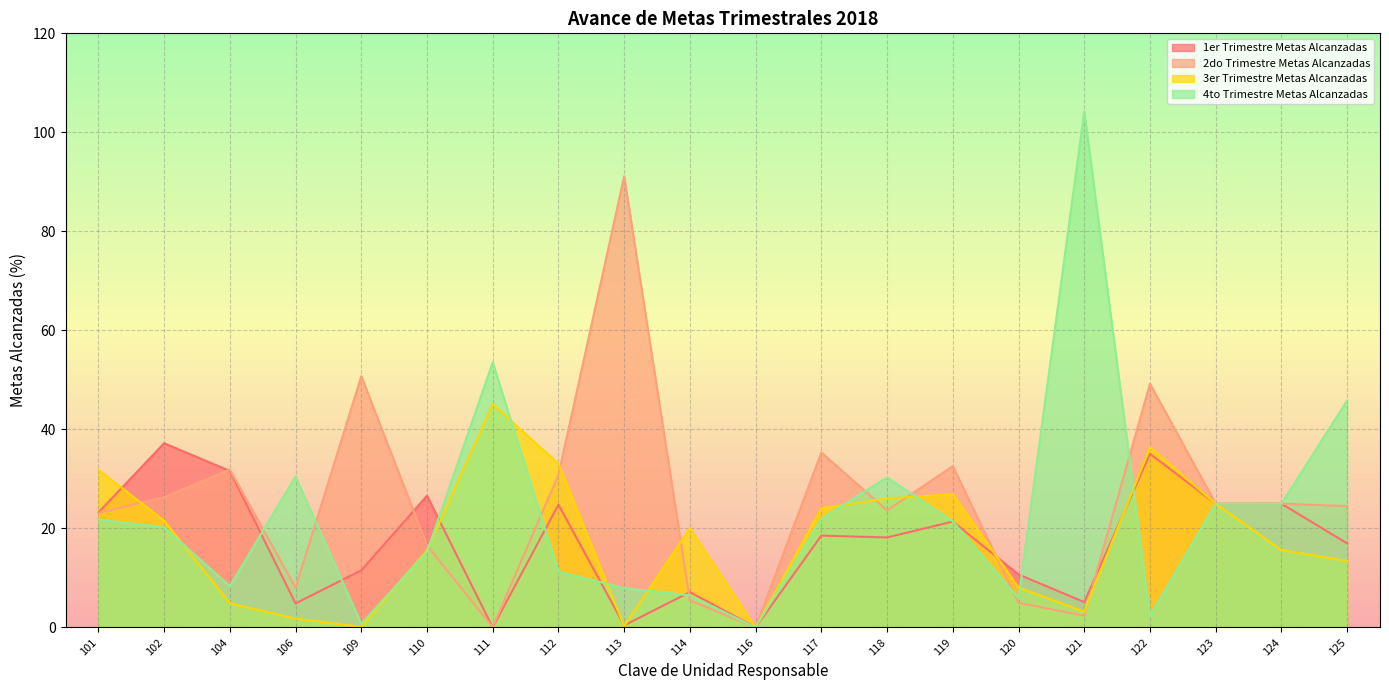

What is the value of the 1er Trimestre Metas Alcanzadas point at the 5th from the left?

11.5